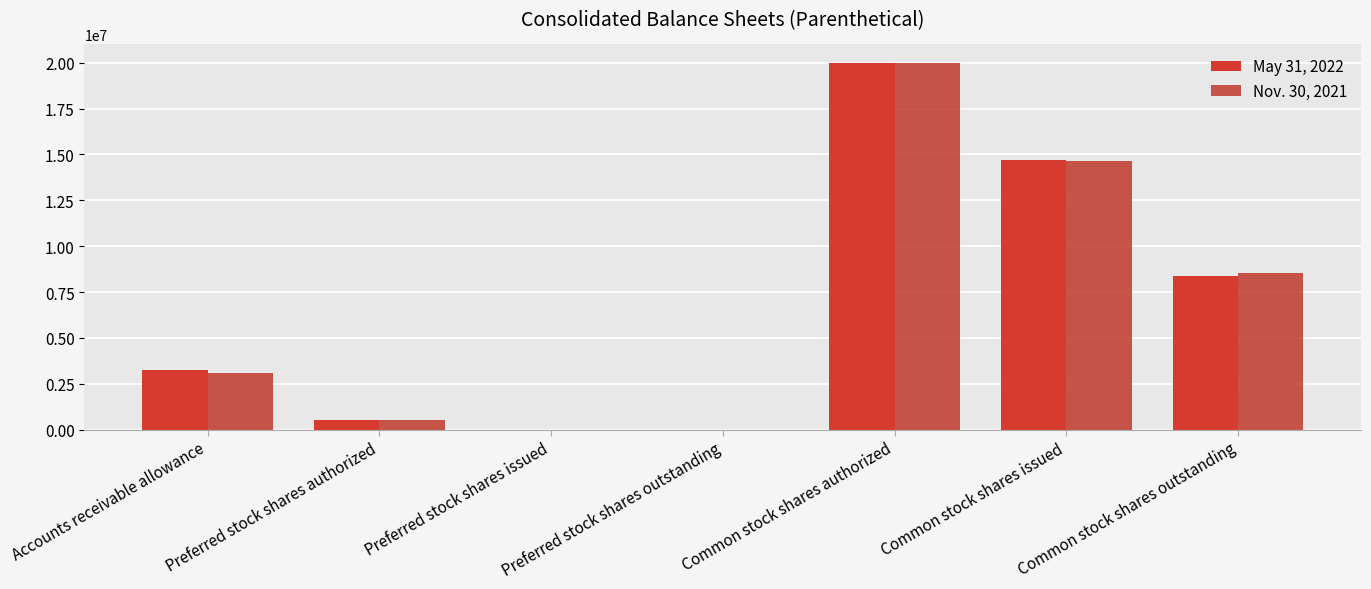

Which series changed the most between Accounts receivable allowance and Common stock shares authorized?

Nov. 30, 2021